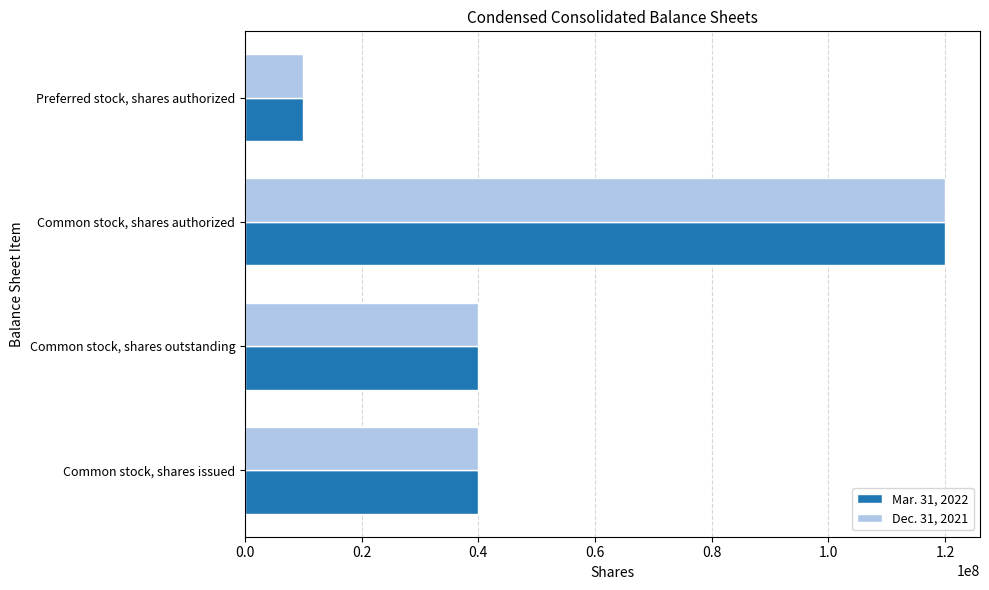

What is the average value of the Mar. 31, 2022 series?

52512018